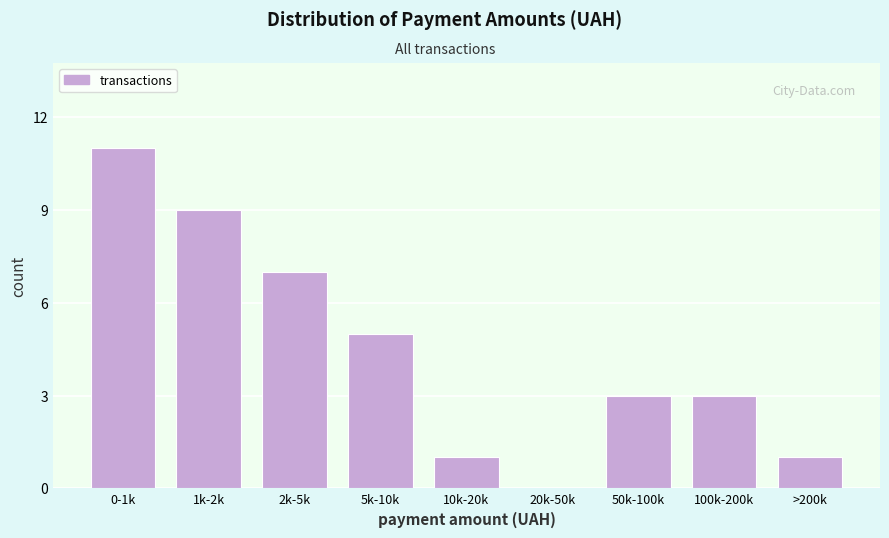

Reading right to left, what are all the values shown in this chart?

>200k=1	100k-200k=3	50k-100k=3	20k-50k=0	10k-20k=1	5k-10k=5	2k-5k=7	1k-2k=9	0-1k=11